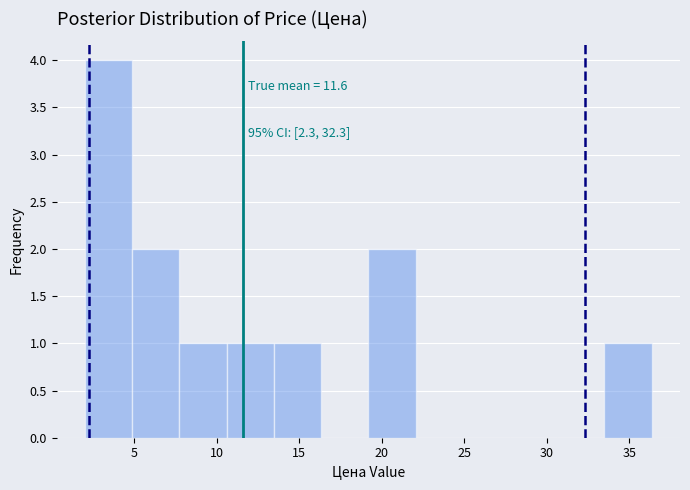

Over which range of the x-axis is the bar tallest?

2.0 to 5.0